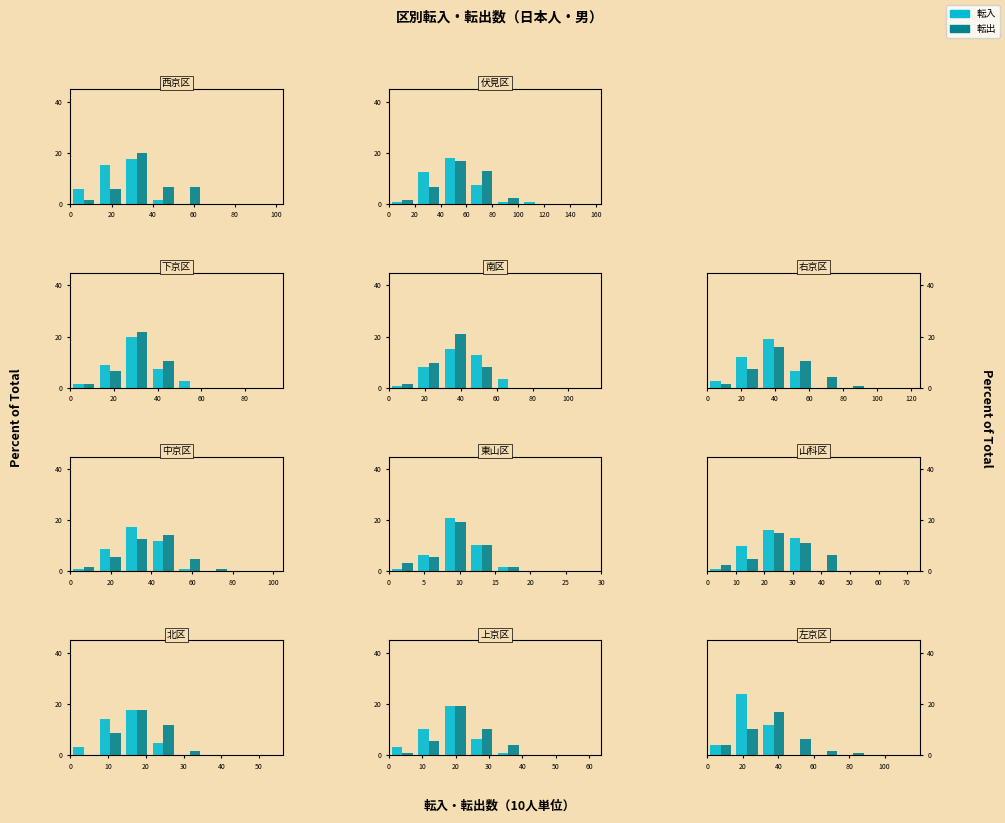

What position from the right is 20?

7